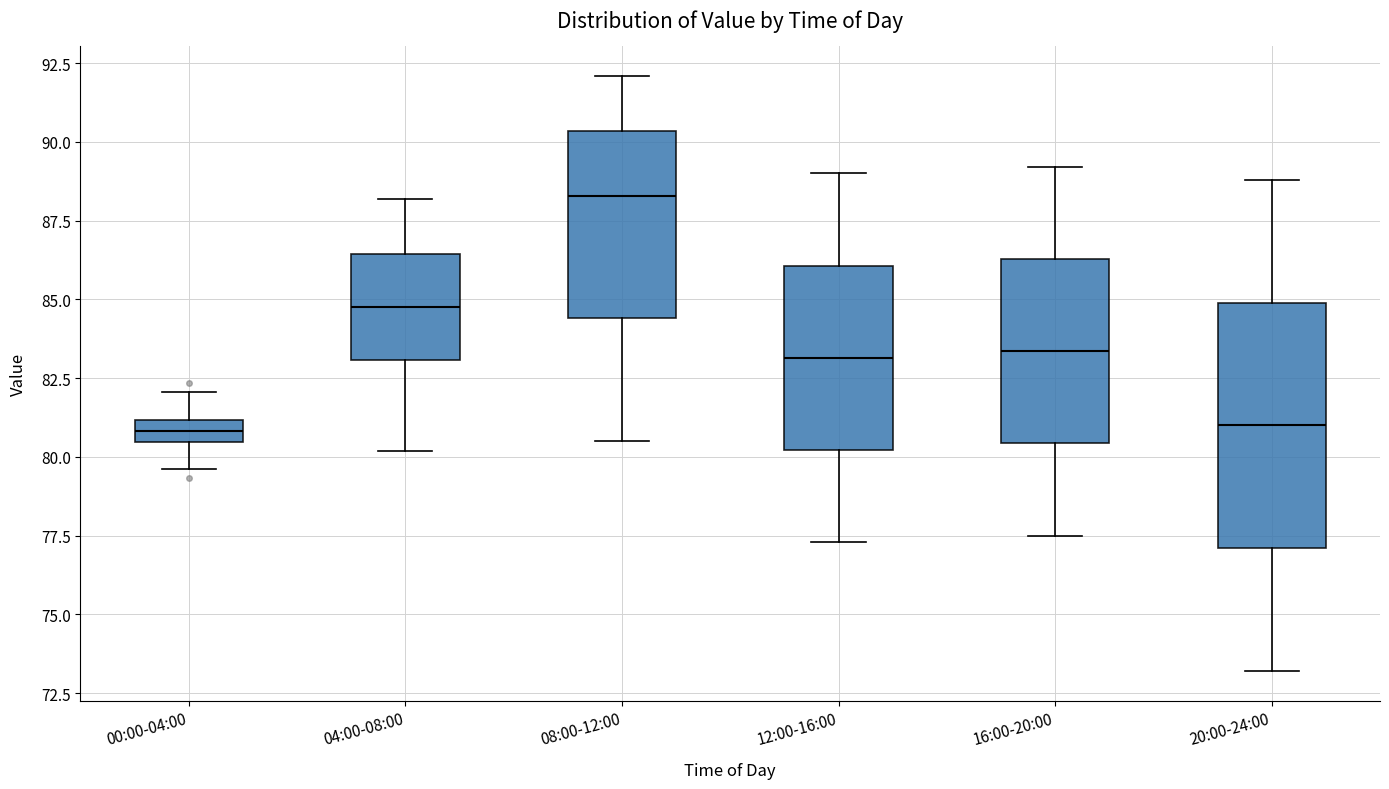

Where does the median line of the box for 16:00-20:00 sit on the y-axis? The values are not printed on the chart, so give them approximately, as read against the axis.

83.5